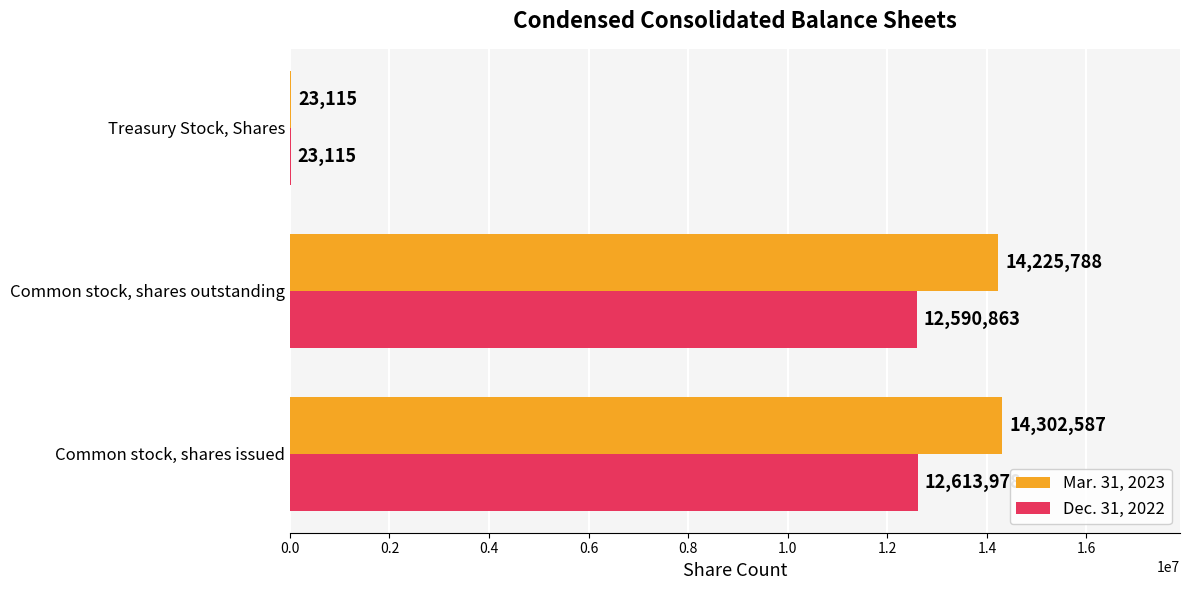

Where is Mar. 31, 2023 nearest to the value 7162851?

Common stock, shares outstanding